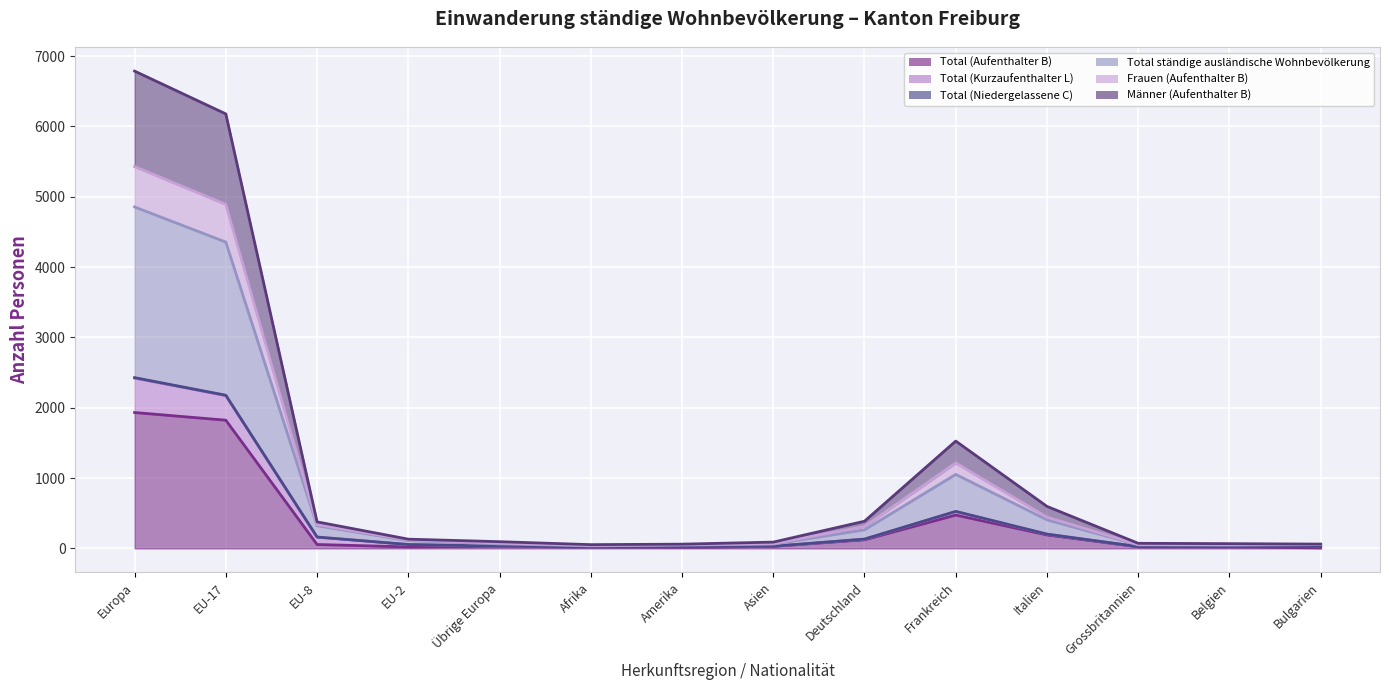

What is the value of the Total (Aufenthalter B) point at the 6th from the left?

17